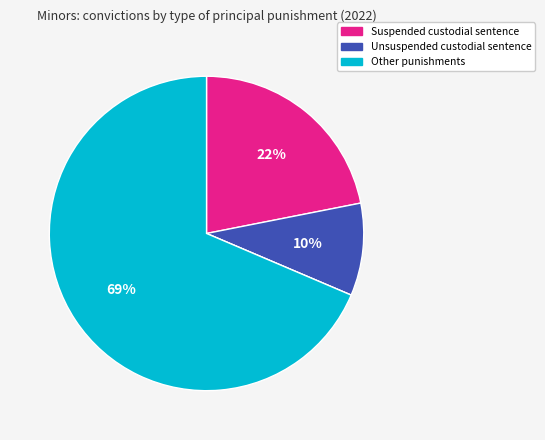

Does any single category account for the majority?

Yes